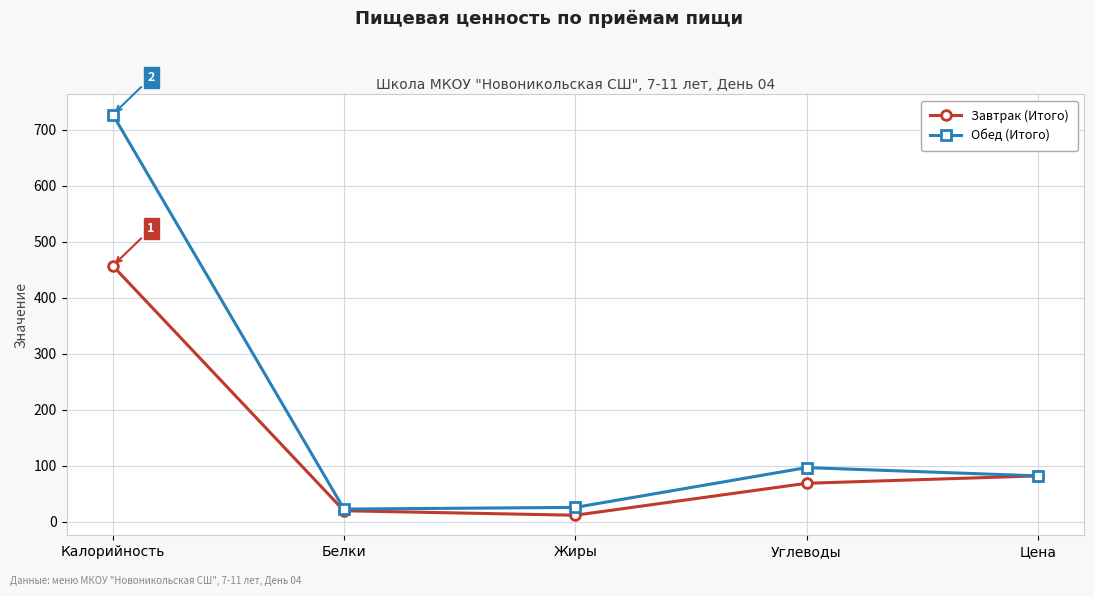

Which series has the largest range (max minus min)?

Обед (Итого)